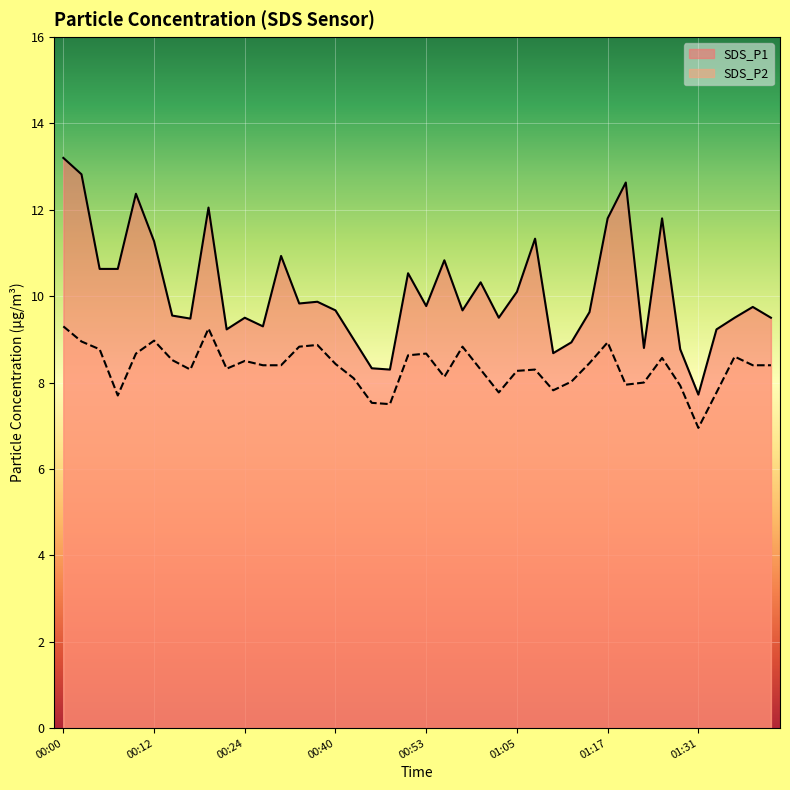

What are all the series names shown in the legend?

SDS_P1, SDS_P2